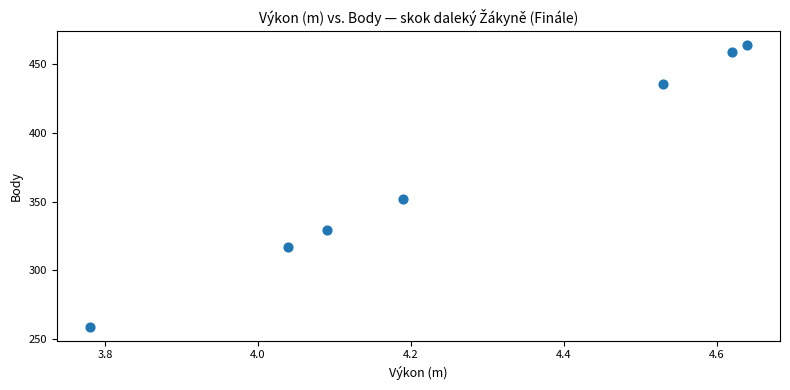

What Y value in the scatter plot is closest to 361?

352